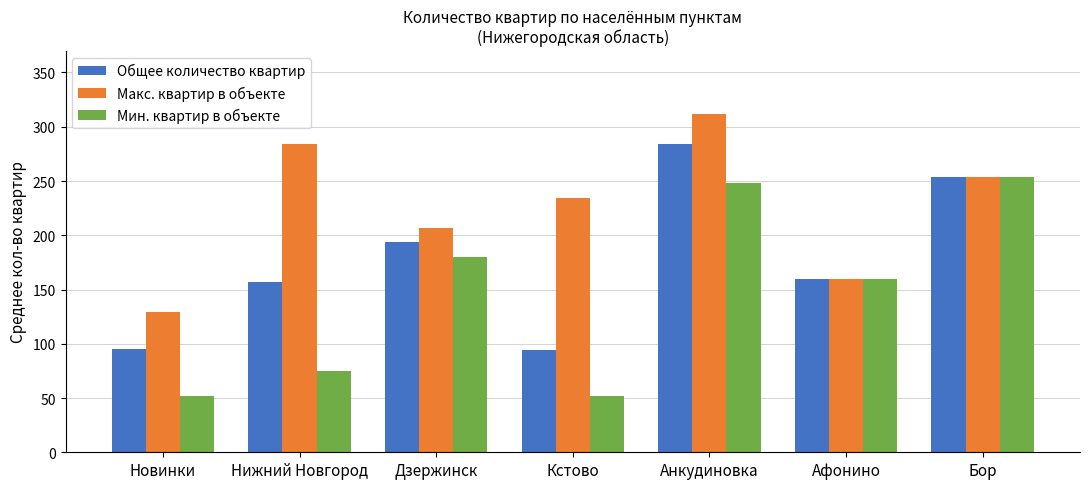

How many bars are there in total?

21